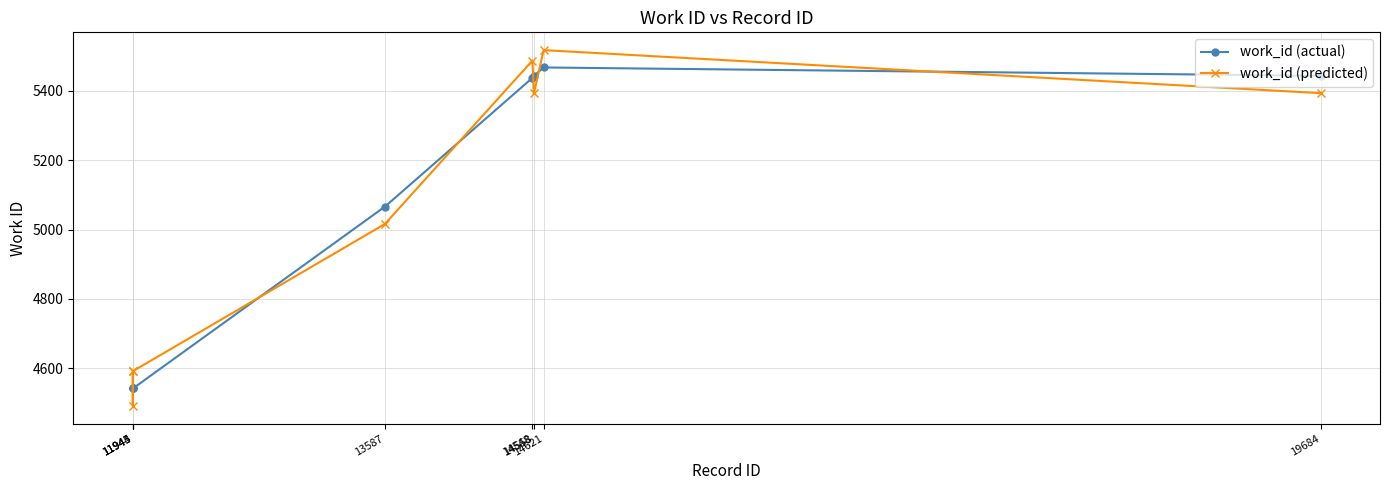

How many intersections are there between work_id (actual) and work_id (predicted)?

7